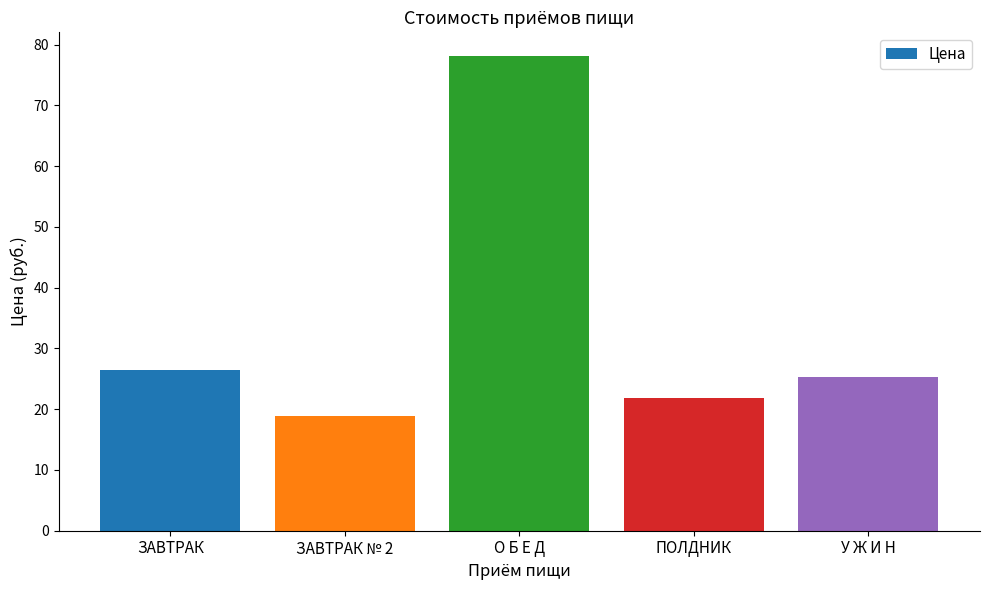

Approximately how many times larger is the value at ПОЛДНИК compared to У Ж И Н?

0.9